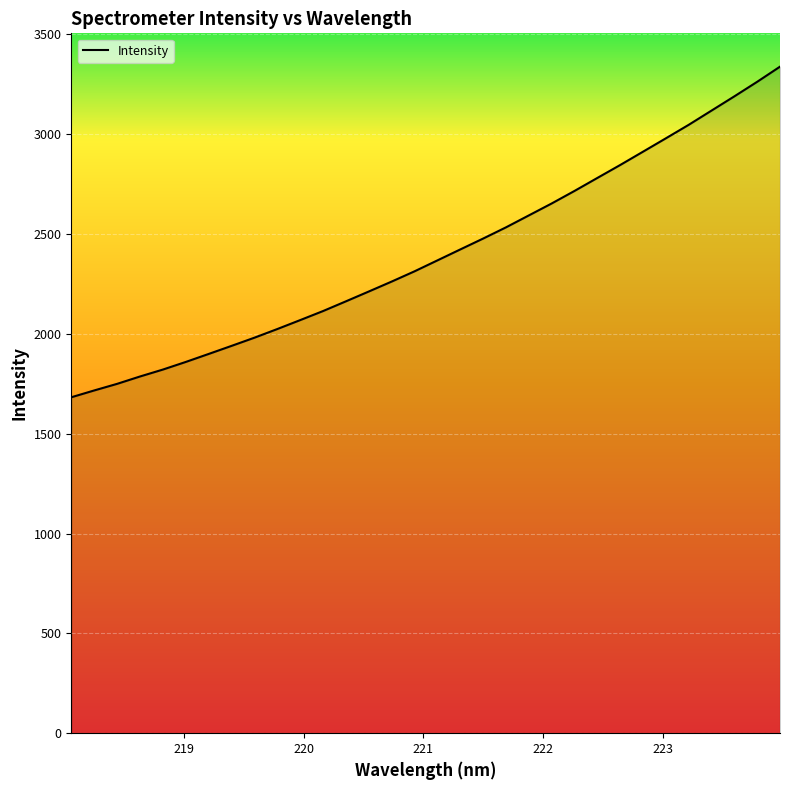

What is the smallest value displayed?

1682.4